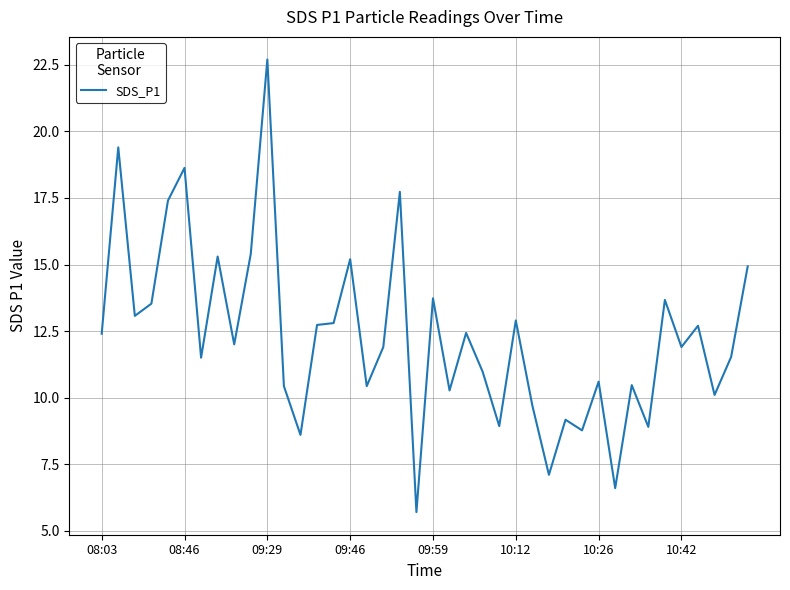

What is the sum of all values?

492.2